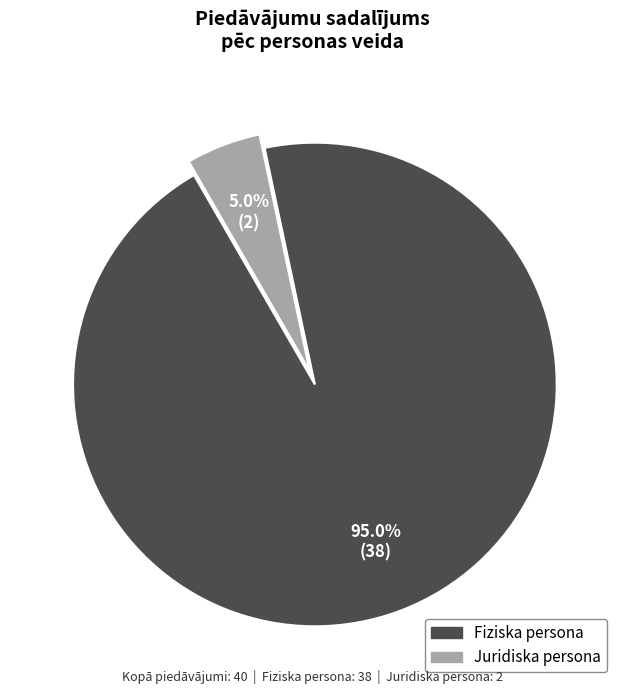

What is the largest slice in the pie chart?

Fiziska persona